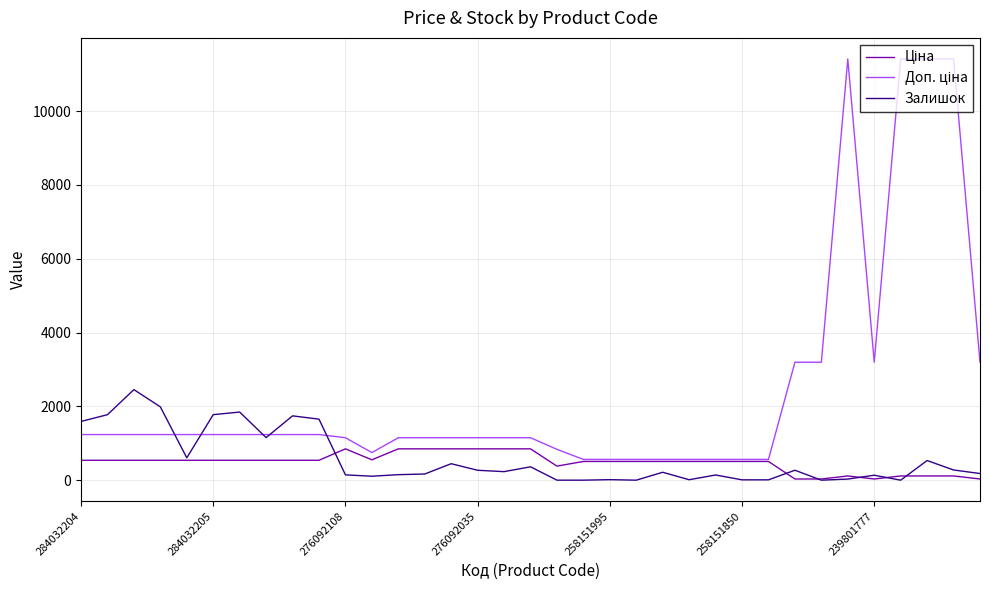

What is the highest value of the Залишок series?

2453.0